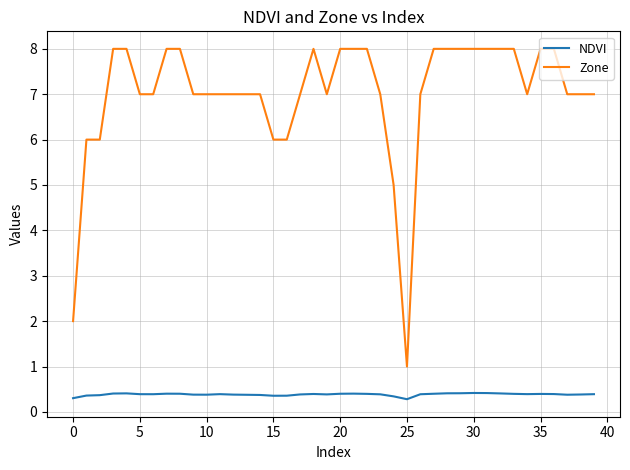

True or false: Zone and NDVI cross at least once.

False